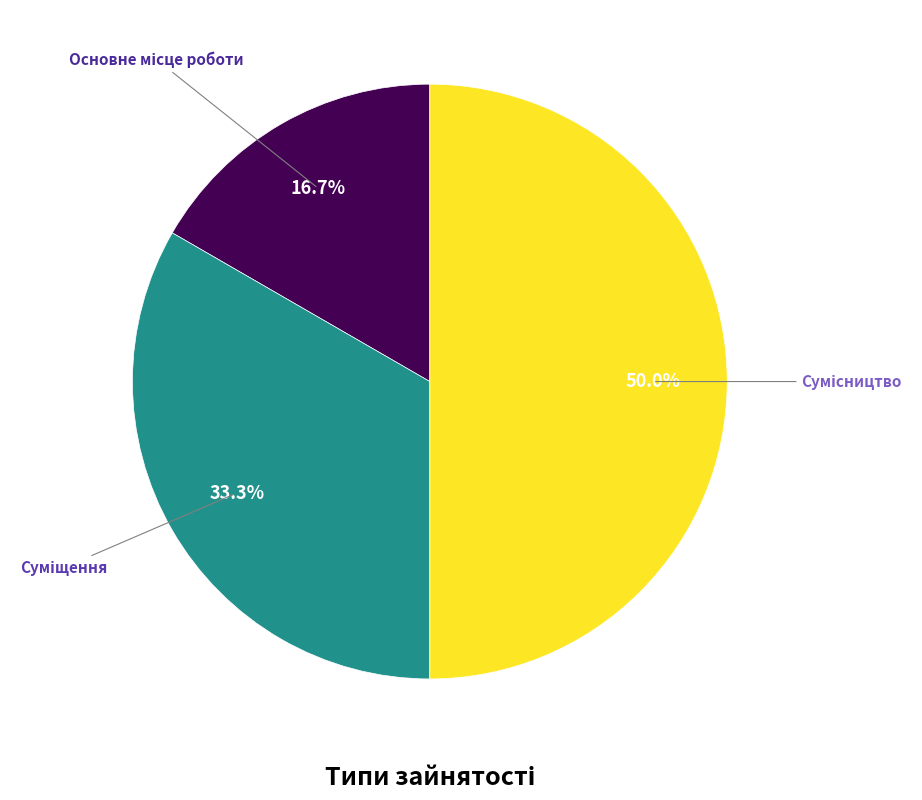

How many slices are in this pie chart?

3